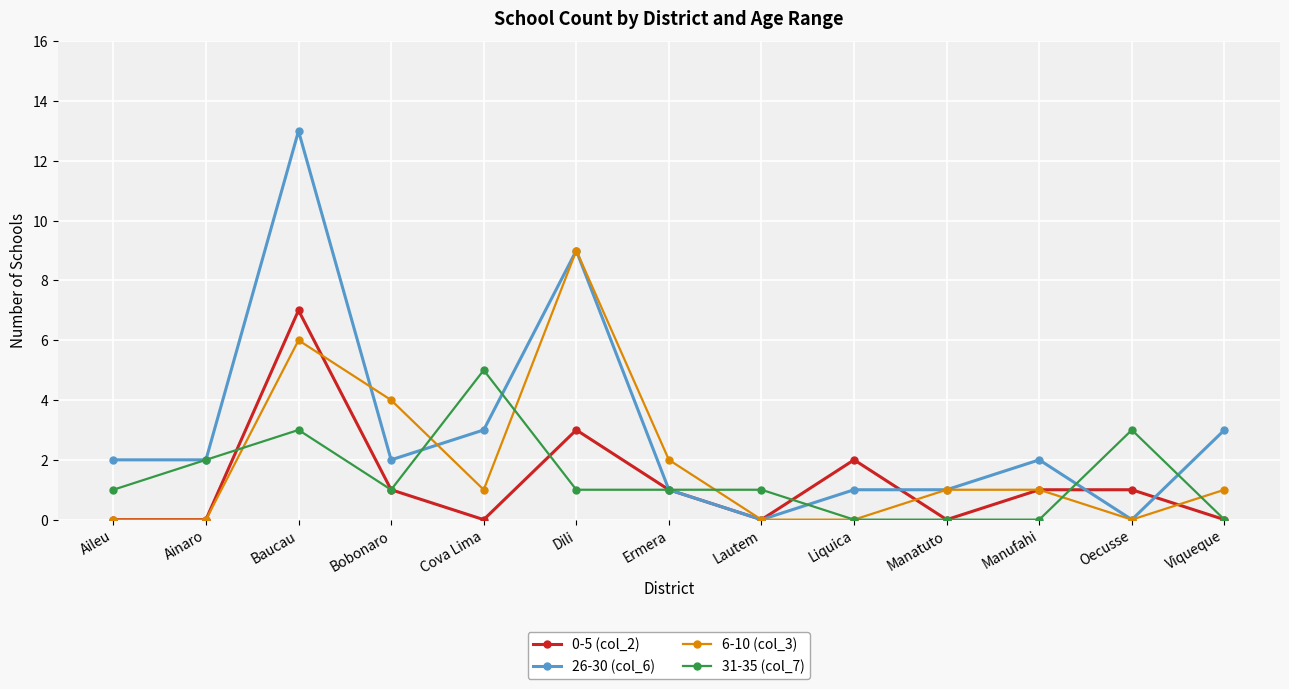

Between Cova Lima and Viqueque, which series saw the biggest shift?

31-35 (col_7)